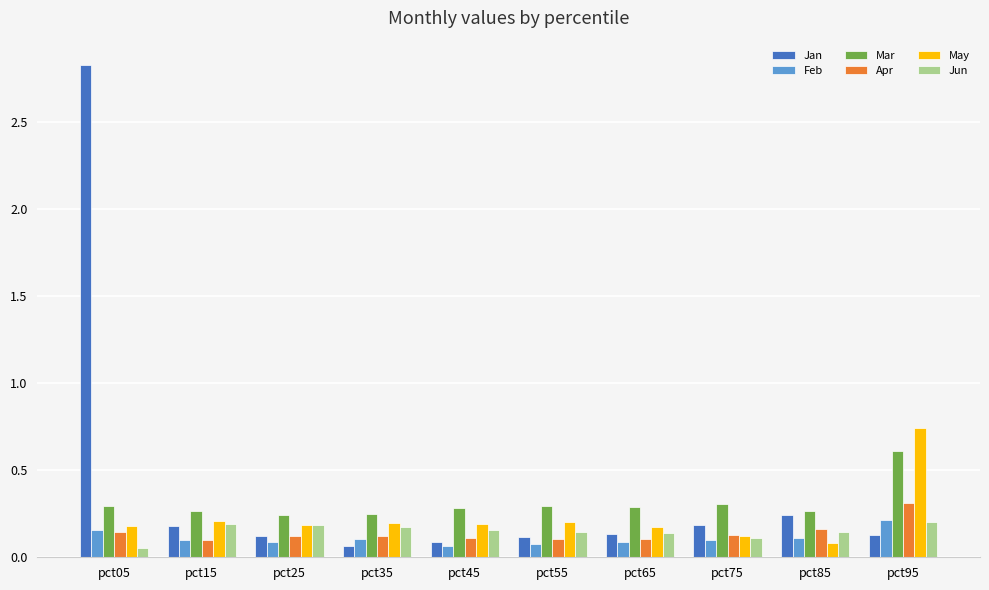

Count the Jun values in the range 0 to 1.

10